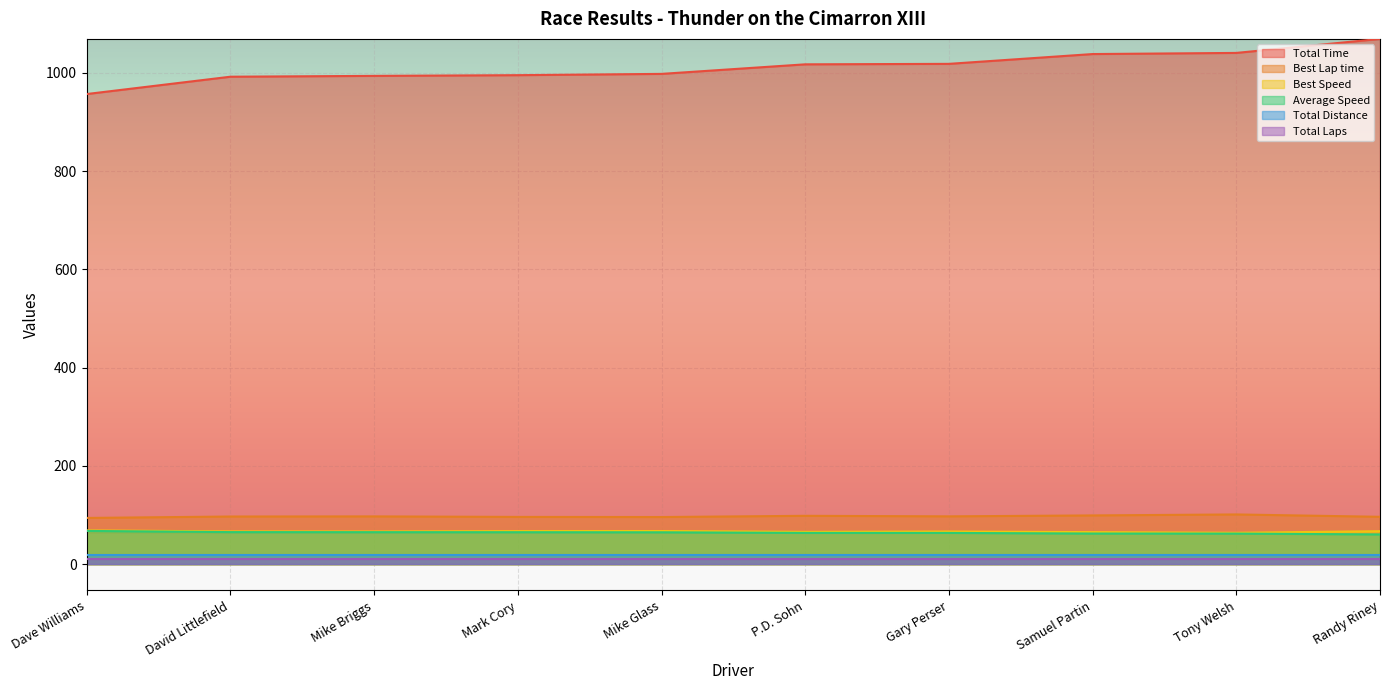

What is the difference between the maximum and minimum values in the Best Lap time series?

7.1